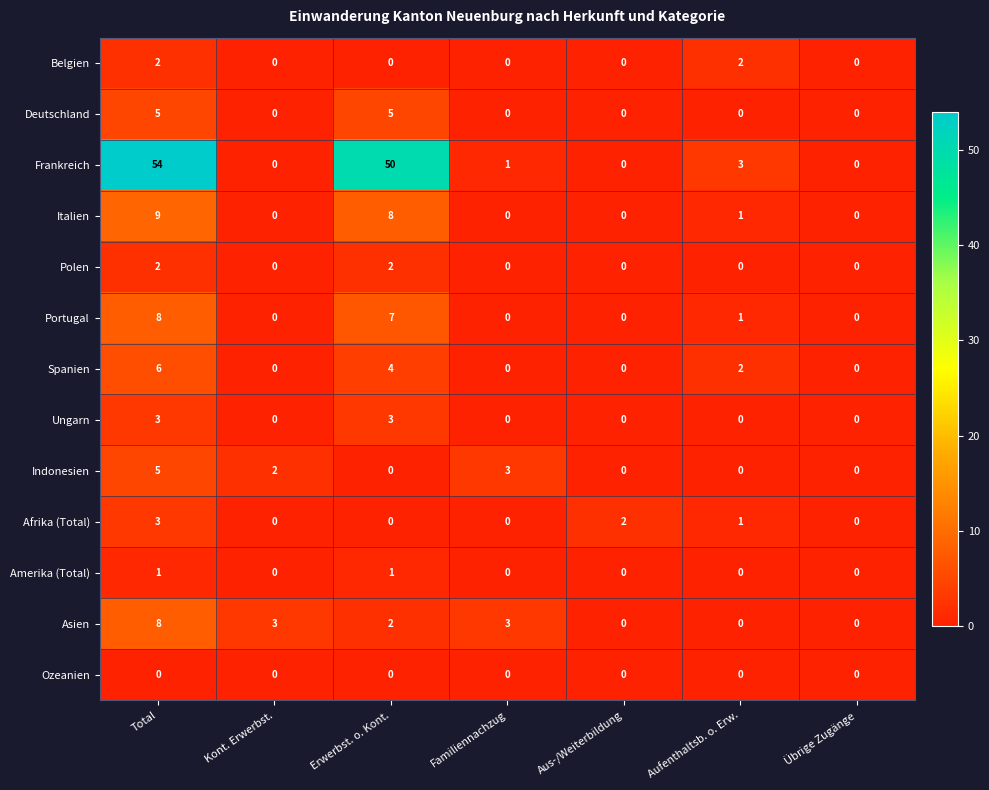

Which series changed the most between Kont. Erwerbst. and Erwerbst. o. Kont.?

Frankreich